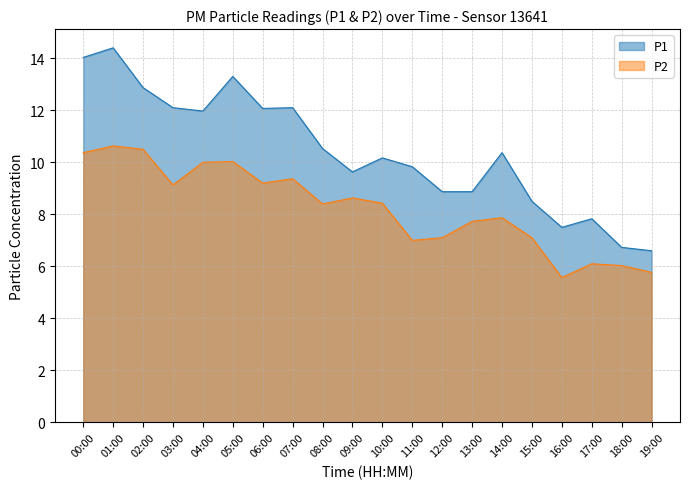

The value of P1 at 11:00 is 13.2. True or false?

False